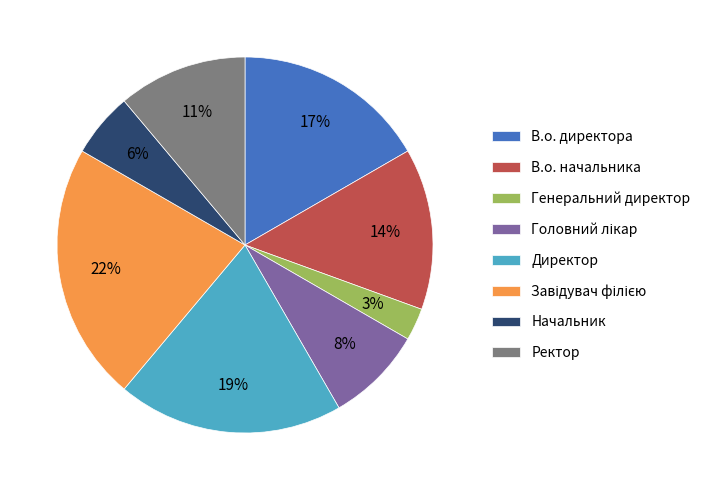

True or false: Генеральний директор accounts for 3% of the total.

True